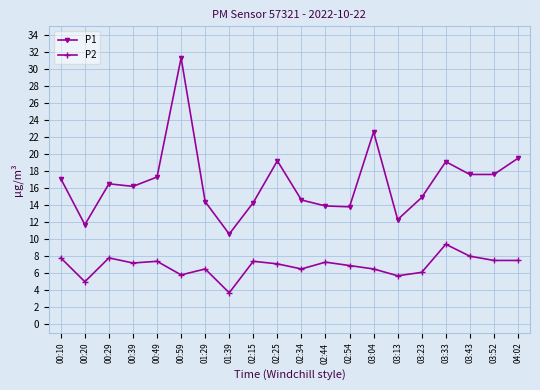

True or false: P2 has a value of 6.2 at 03:33.

False